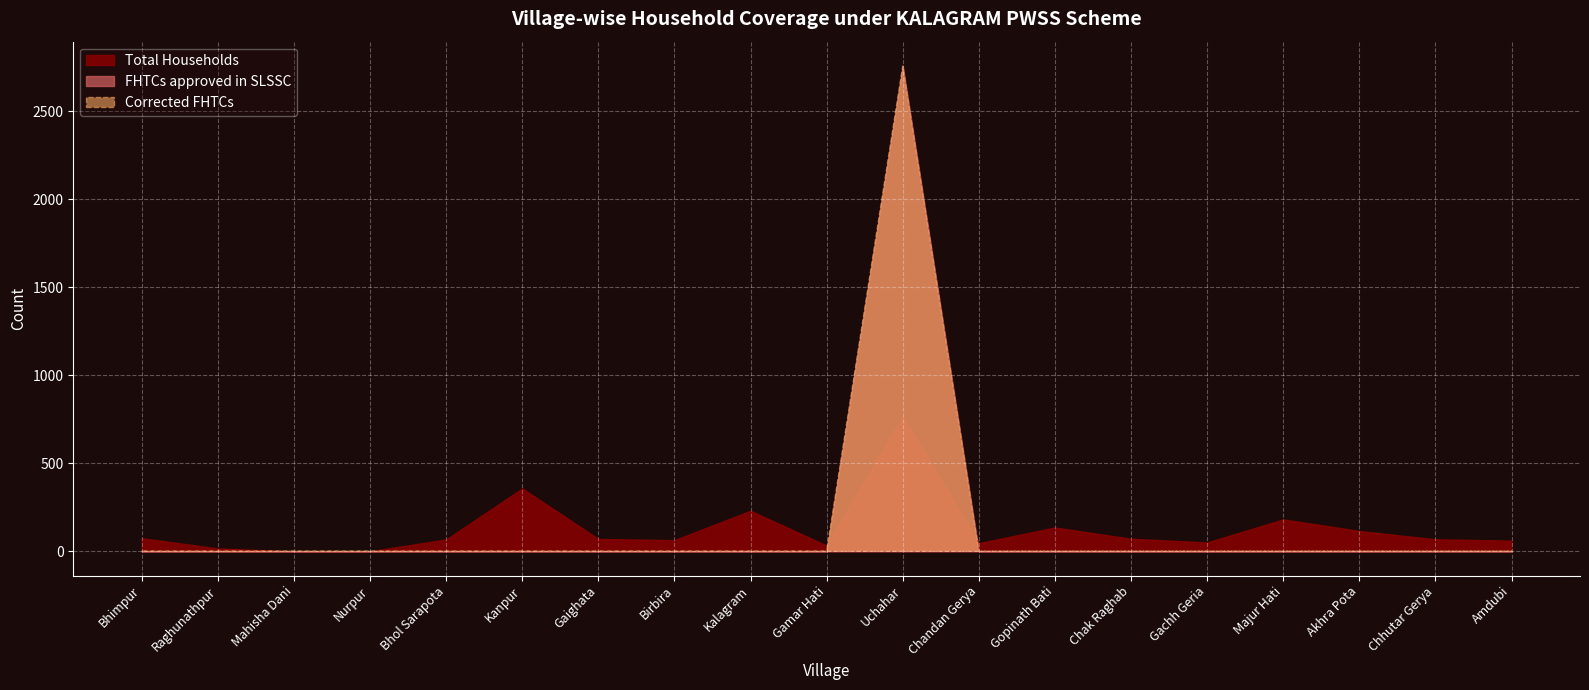

Reading right to left, list all the values displayed in this chart.

Total Households: 60	68	115	181	50	71	135	46	766	32	230	63	70	357	67	0	0	16	74
FHTCs approved in SLSSC: 0	0	0	0	0	0	0	0	2756	0	0	0	0	0	0	0	0	0	0
Corrected FHTCs: 0	0	0	0	0	0	0	0	2756	0	0	0	0	0	0	0	0	0	0